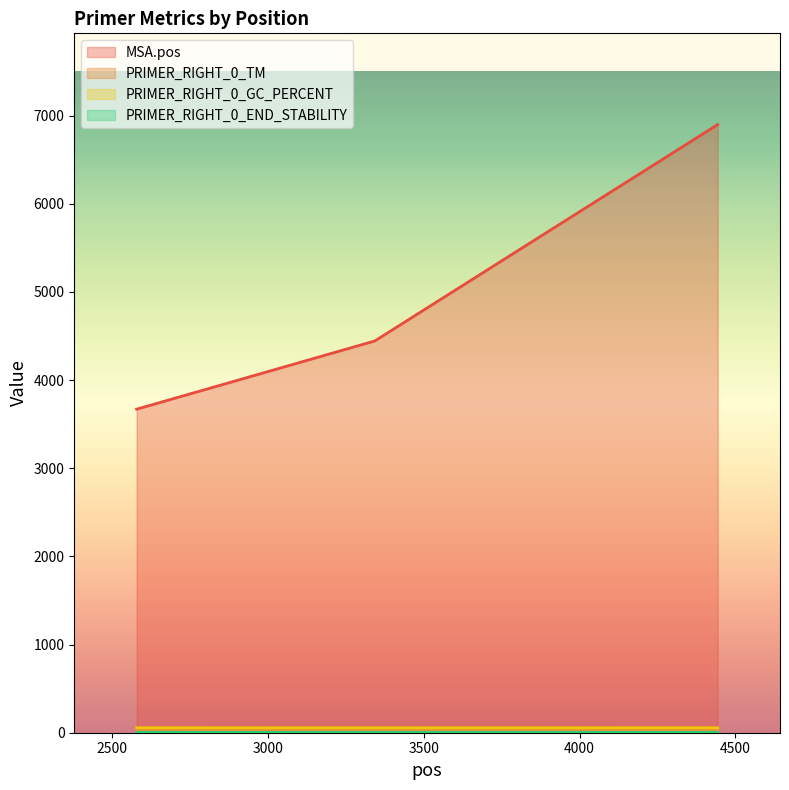

The value of PRIMER_RIGHT_0_GC_PERCENT at 4443 is 55.0. True or false?

True